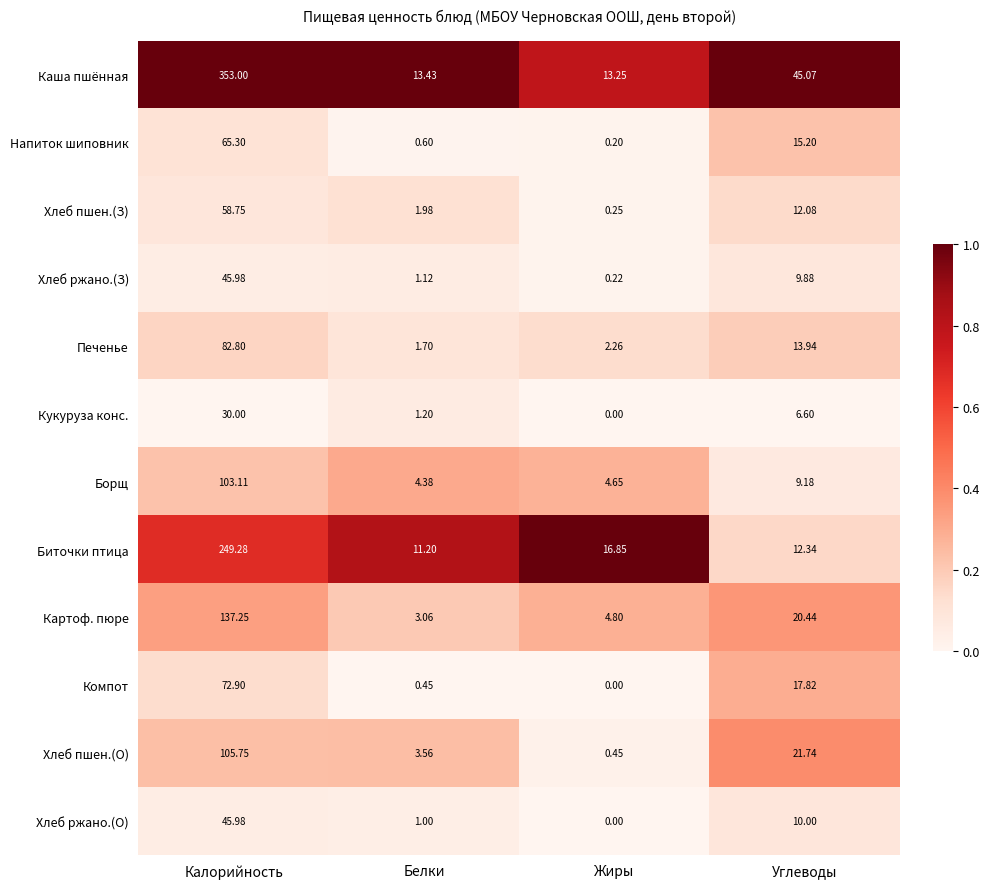

How many series are shown in this chart?

12